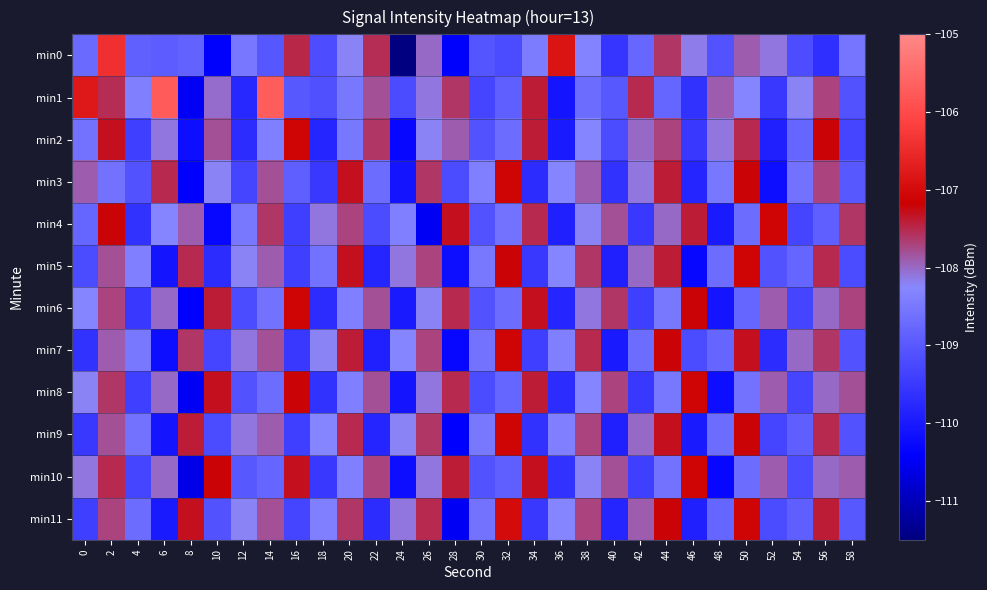

Which has a higher value, 34 or 52?

52